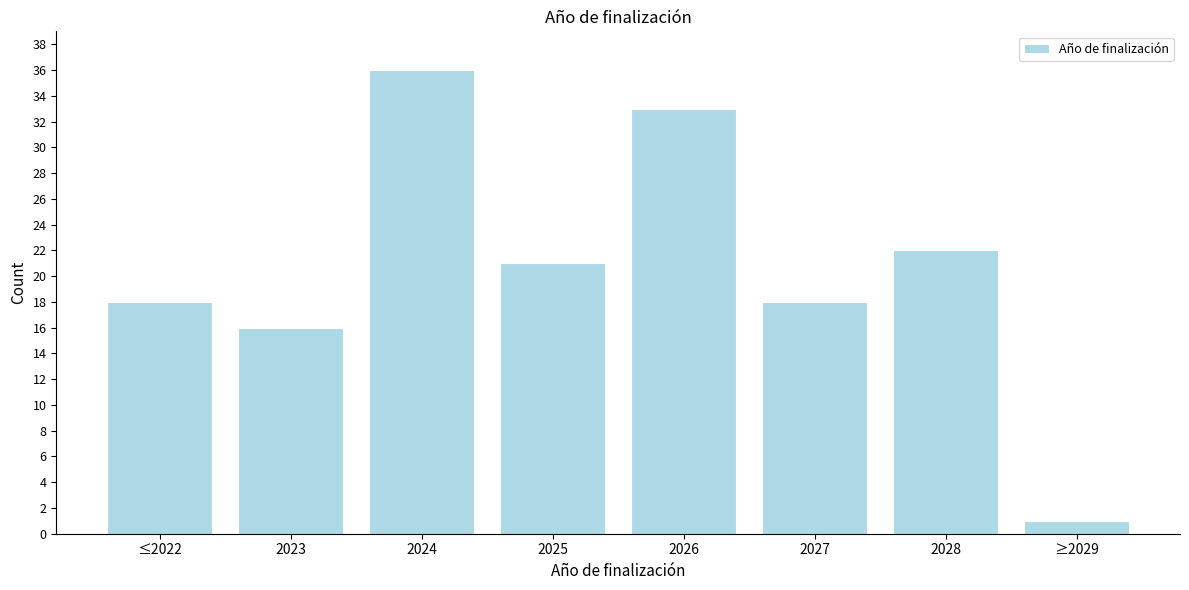

Reading left to right, transcribe all the data shown in this chart.

18	16	36	21	33	18	22	1